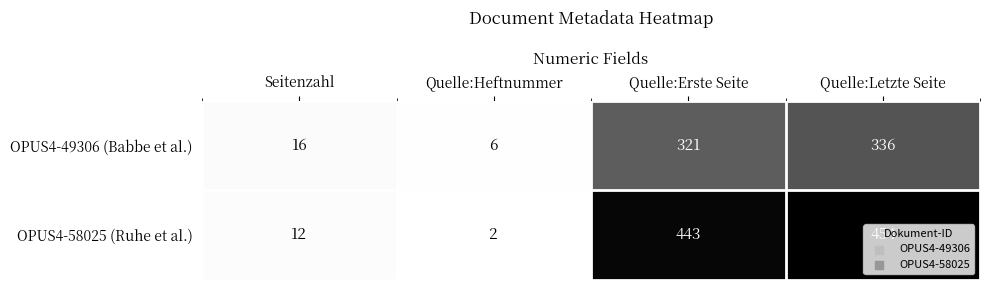

What is the difference between the highest and lowest values at Quelle:Letzte Seite?

118